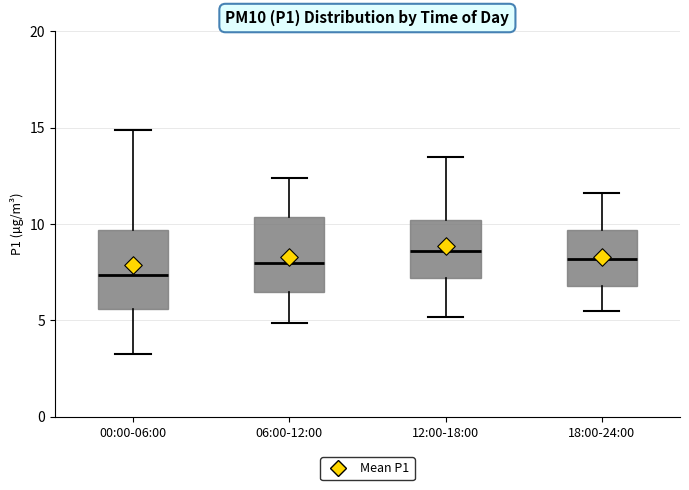

Where is the upper edge of the box for 06:00-12:00 on the y-axis? The values are not printed on the chart, so give them approximately, as read against the axis.

10.5